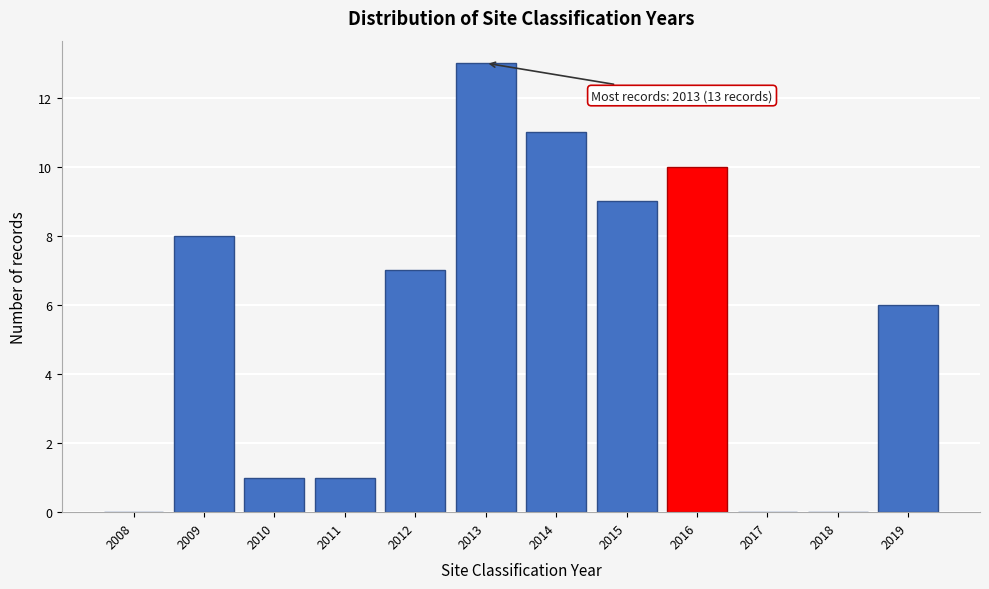

Reading left to right, list all the values displayed in this chart.

2008=0	2009=8	2010=1	2011=1	2012=7	2013=13	2014=11	2015=9	2016=10	2017=0	2018=0	2019=6